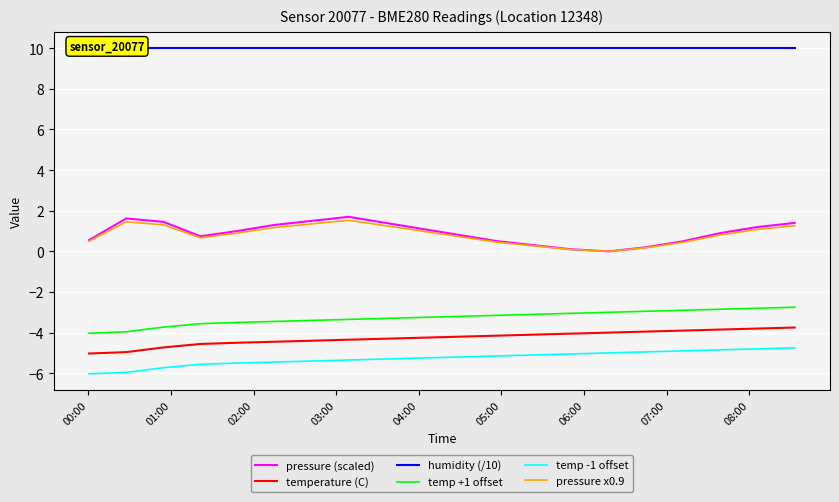

True or false: temperature (C) and pressure x0.9 cross at least once.

False